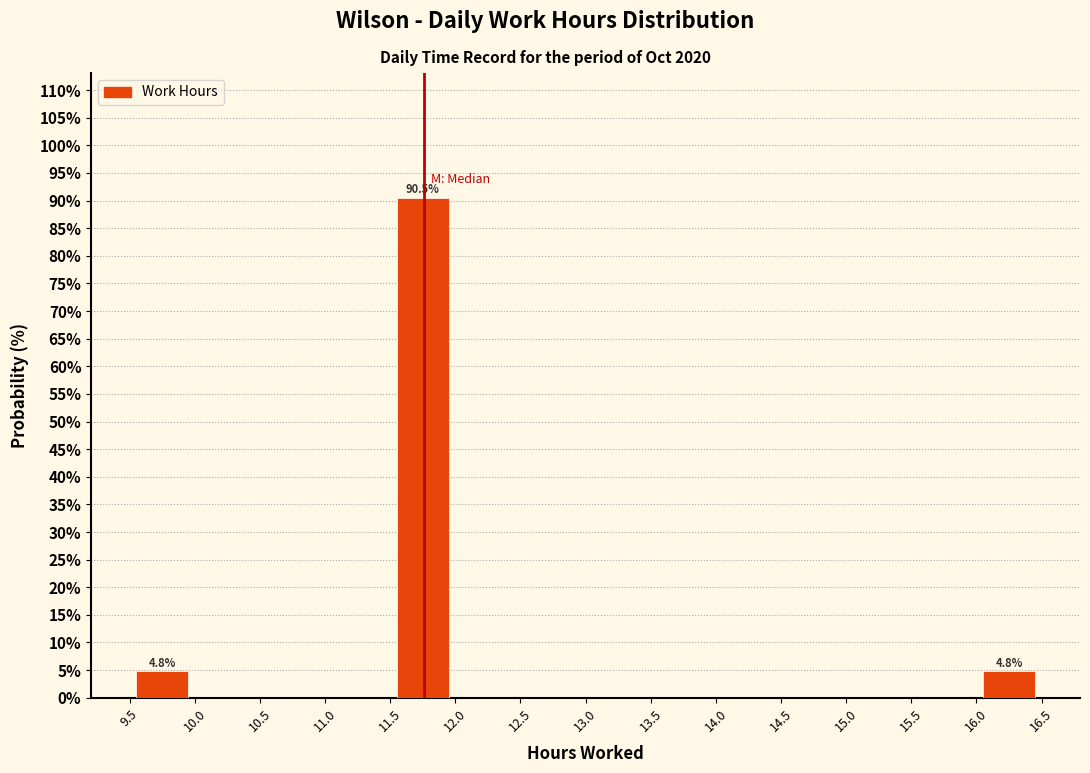

Over which range of the x-axis is the bar tallest?

11.5 to 12.0